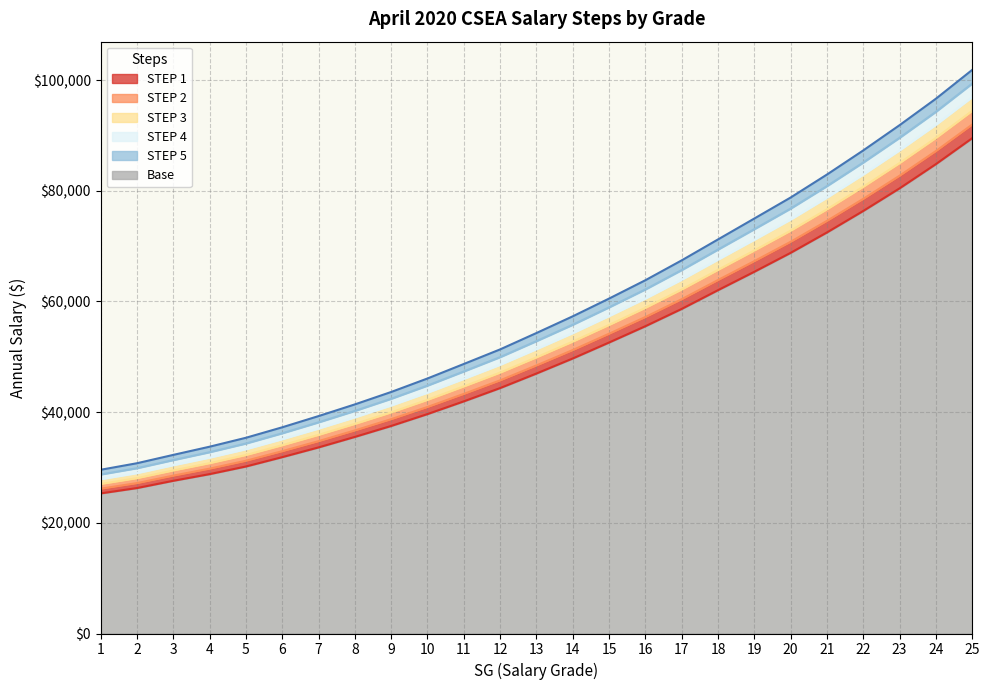

Does the chart display data point markers on the line(s)?

No